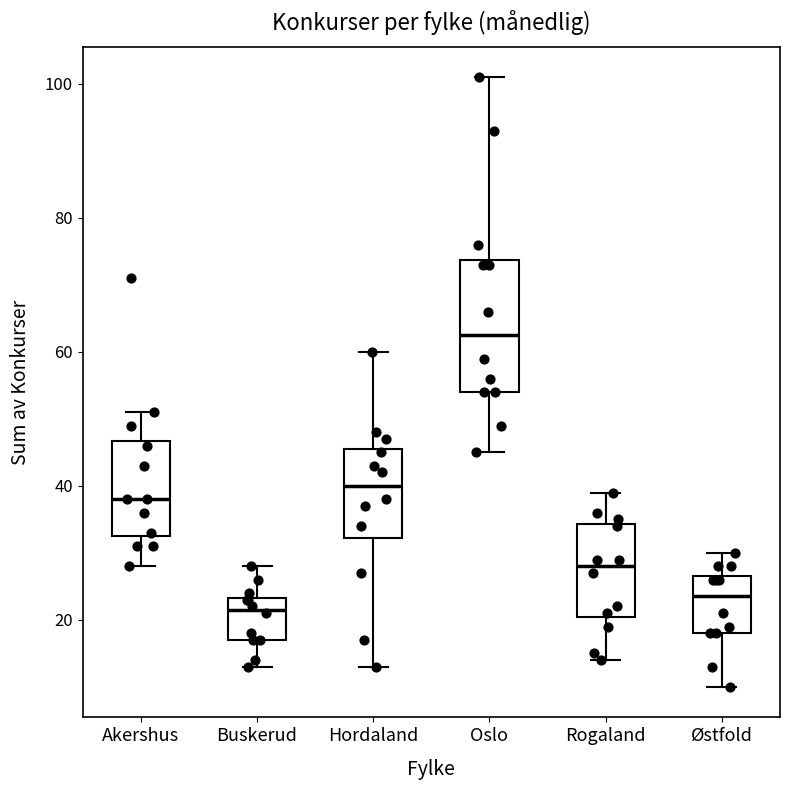

Where does the upper whisker of the box for Østfold end on the y-axis? The values are not printed on the chart, so give them approximately, as read against the axis.

30